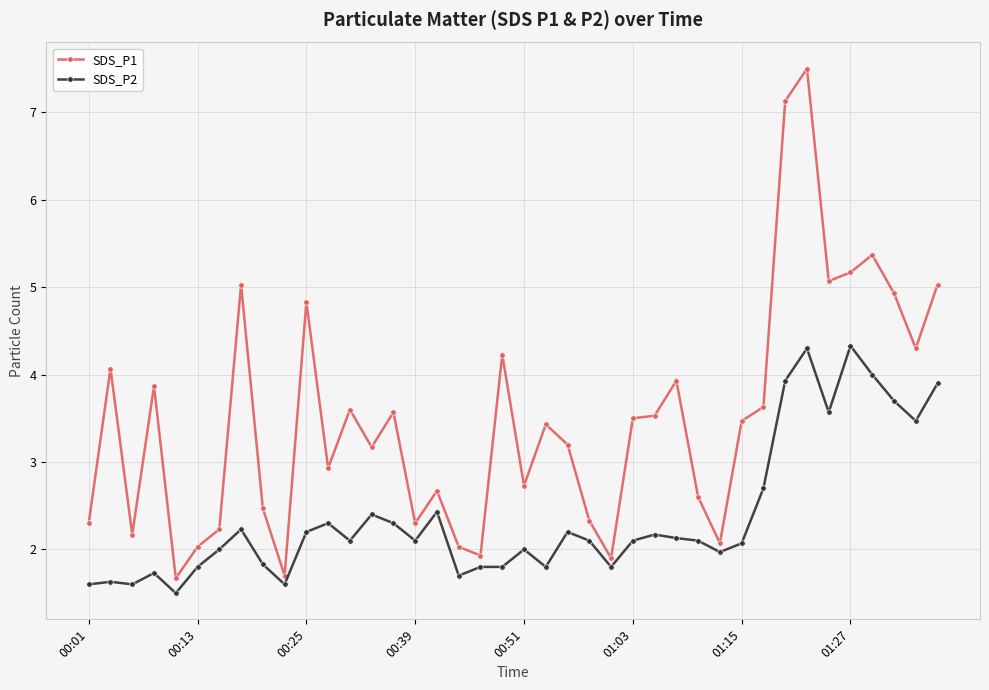

True or false: SDS_P2 has more than 2 interior local peaks.

True